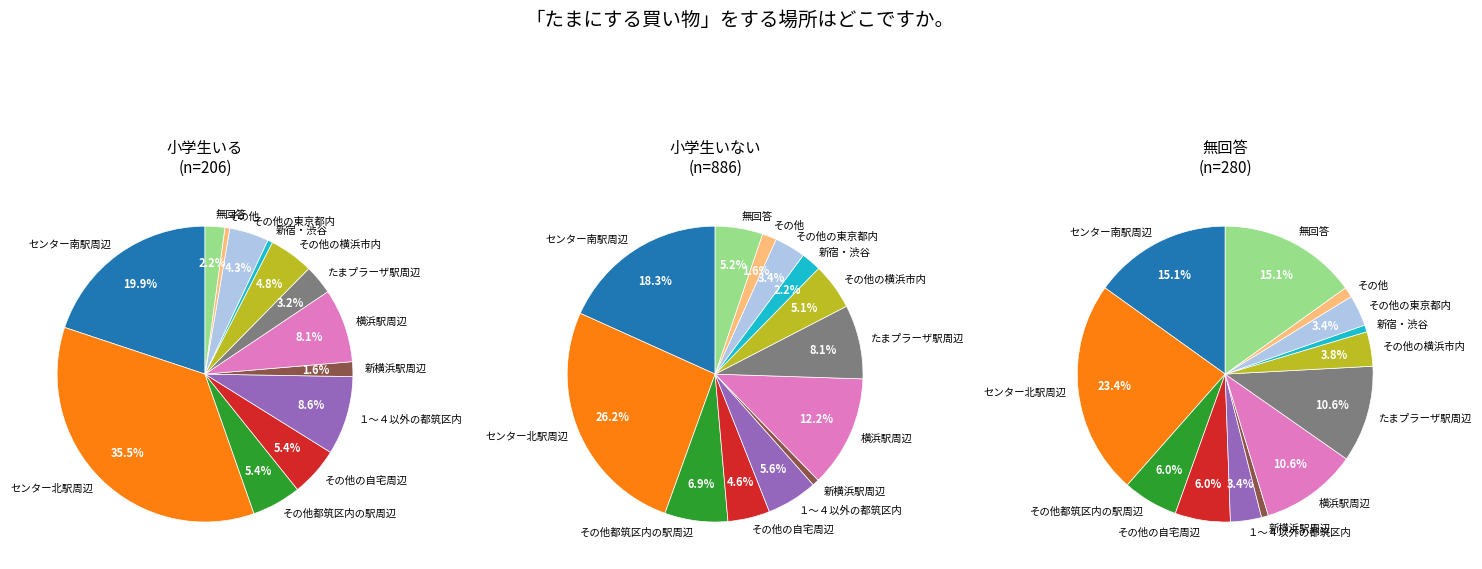

Which has a higher value, 無回答 or その他都筑区内の駅周辺?

その他都筑区内の駅周辺